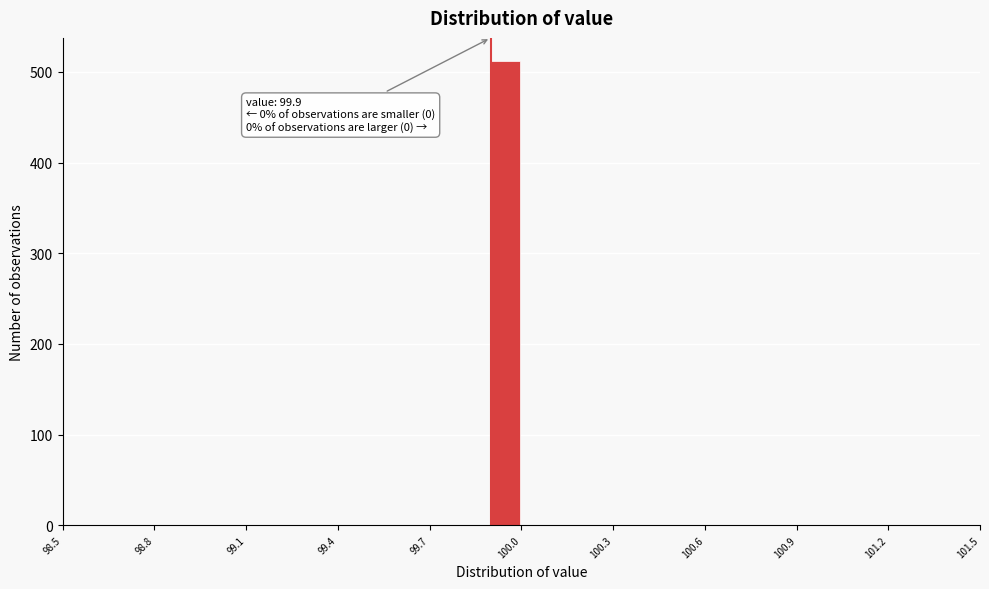

Read against the x-axis, roughly where is the centre of the tallest bar?

99.95